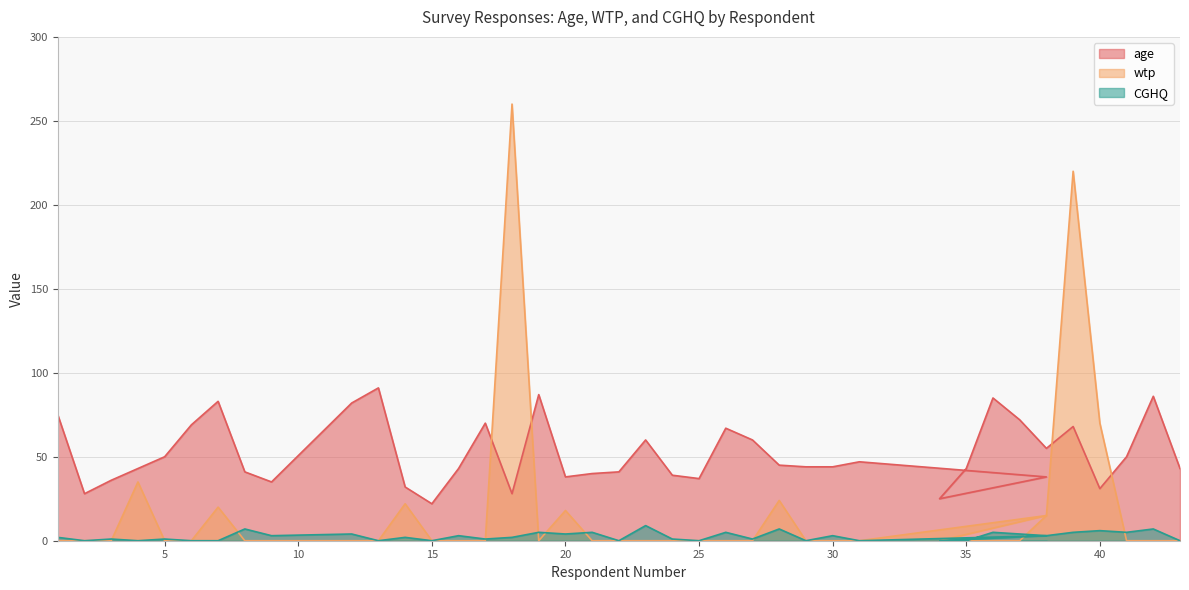

Reading right to left, transcribe all the data shown in this chart.

age: 43	86	50	31	68	55	72	85	43	25	38	47	44	44	45	60	67	37	39	60	41	40	38	87	28	70	43	22	32	91	82	35	41	83	69	50	43	36	28	75
wtp: 0	0	0	70	220	15	0	0	0	0	15	0	0	0	24	0	0	0	0	0	0	0	18	0	260	0	0	0	22	0	0	0	0	20	0	0	35	0	0	0
CGHQ: 0	7	5	6	5	3	4	5	0	0	3	0	3	0	7	1	5	0	1	9	0	5	4	5	2	1	3	0	2	0	4	3	7	0	0	1	0	1	0	2